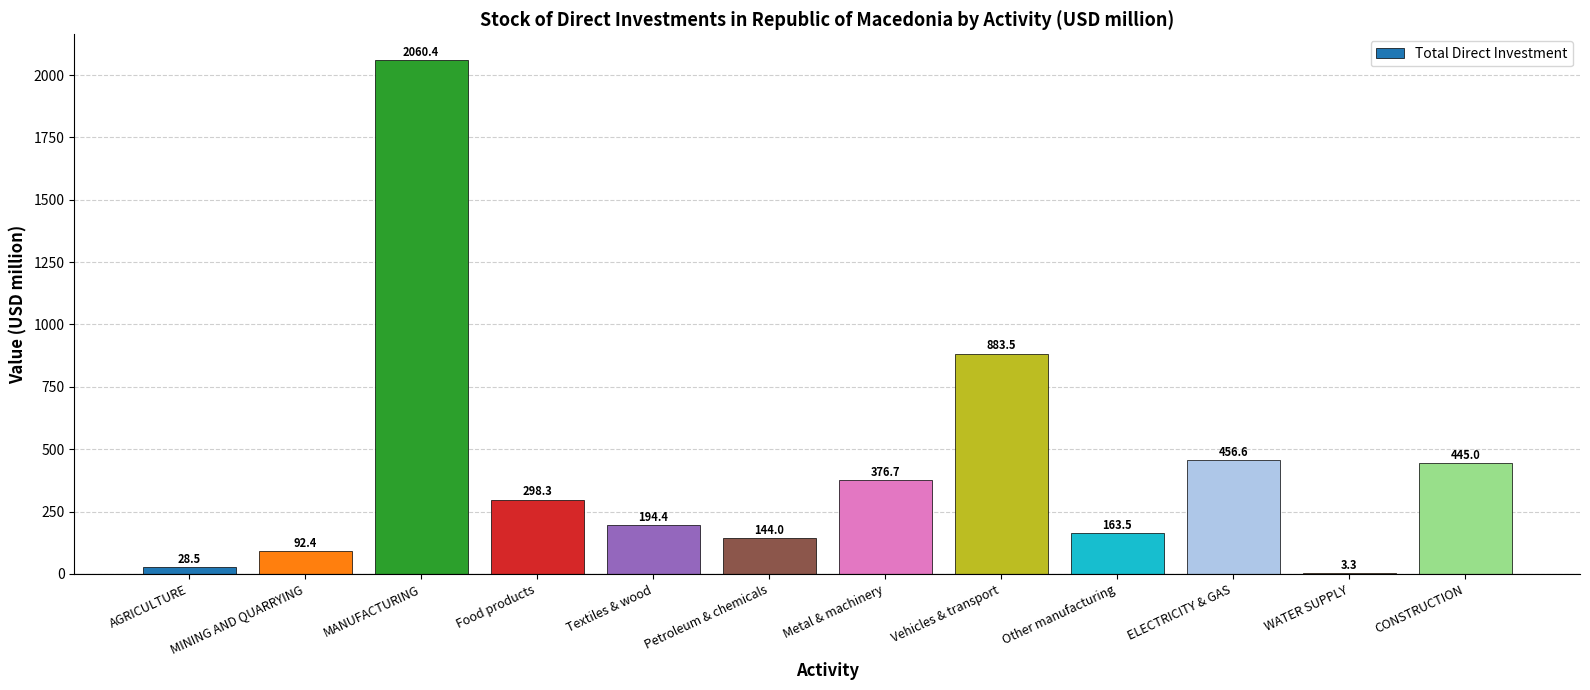

At which label does the data first exceed 298?

MANUFACTURING